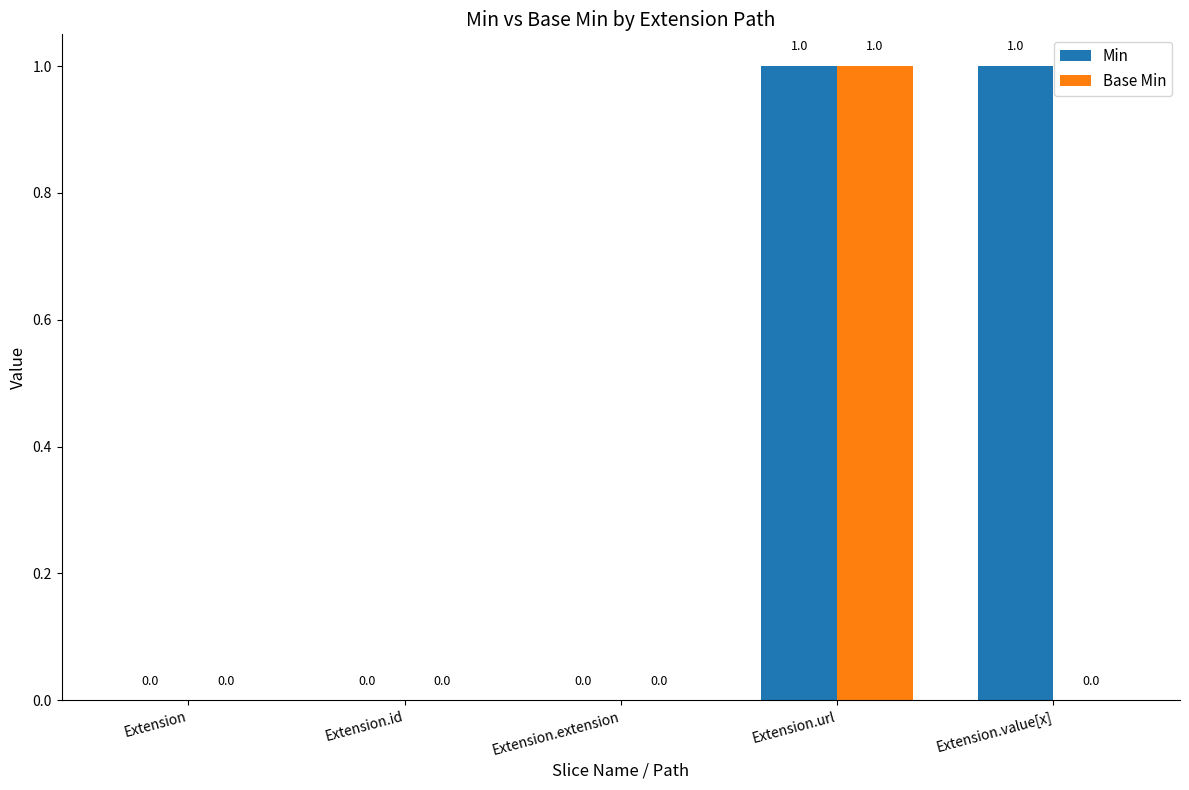

What is the difference between the Base Min values at Extension.url and Extension.extension?

1